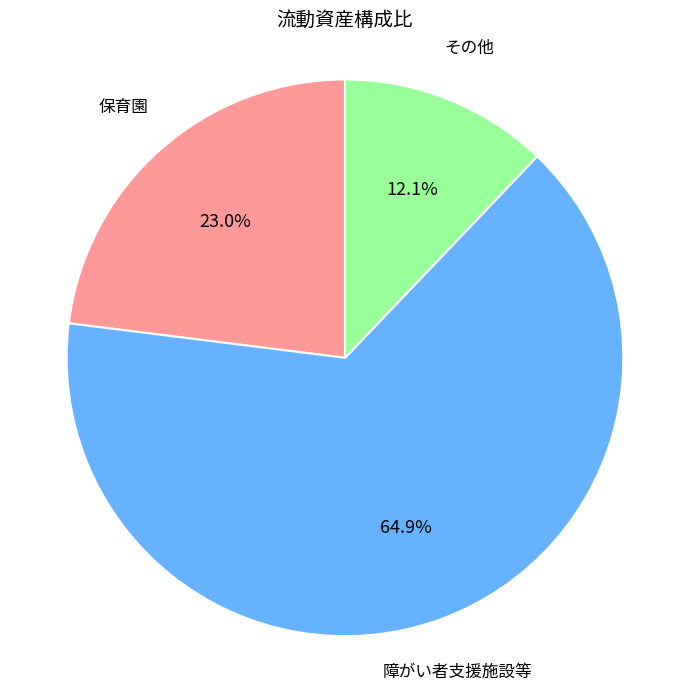

To the nearest percent, what is the difference between the largest and smallest slice percentages?

53%